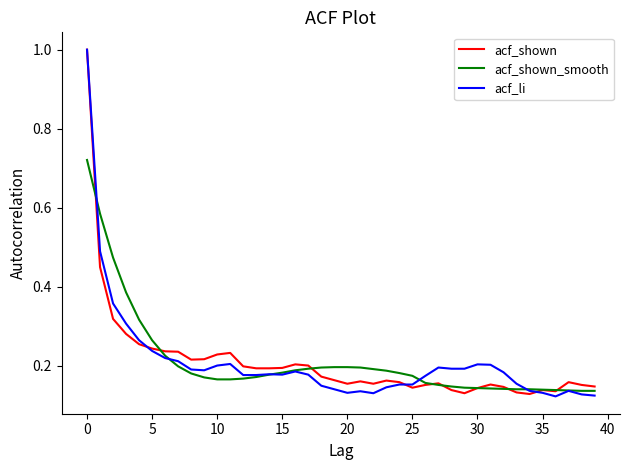

Rank the series by their average value, from highest to lowest.

acf_shown_smooth, acf_shown, acf_li